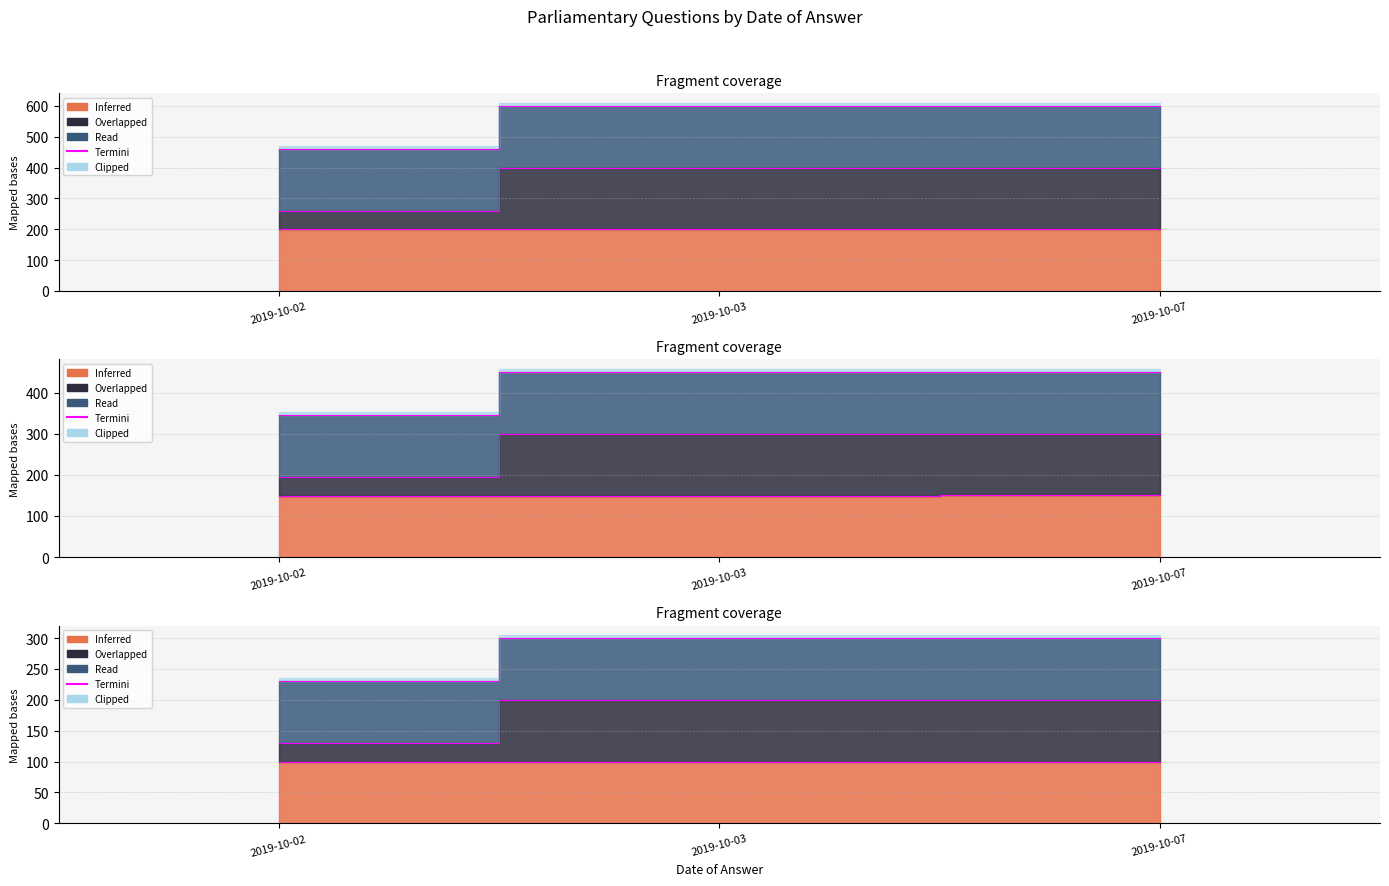

What is the ratio of the value at 2019-10-07 to the value at 2019-10-03?

1.0